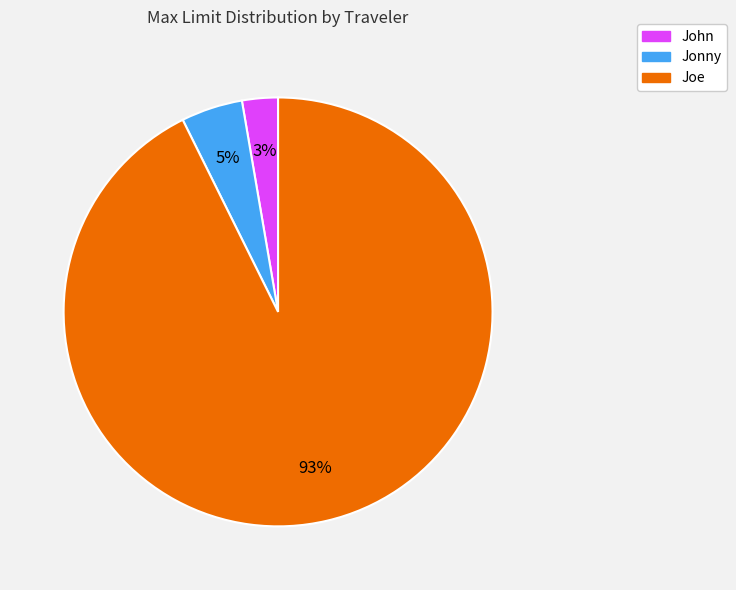

The John slice represents 3% of the pie. True or false?

True